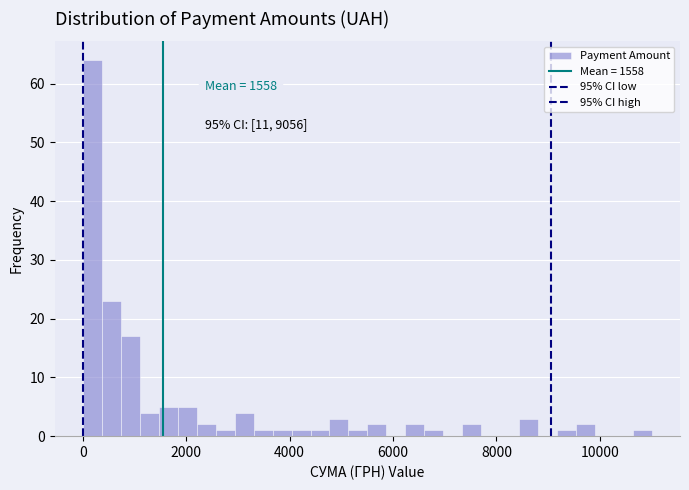

Read against the x-axis, roughly where is the centre of the tallest bar?

200